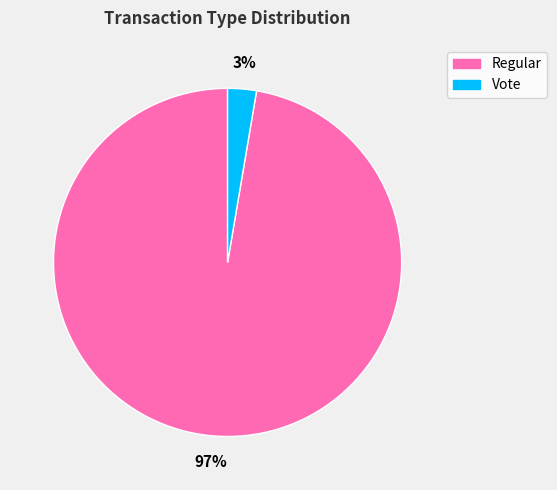

True or false: Regular accounts for 92% of the total.

False